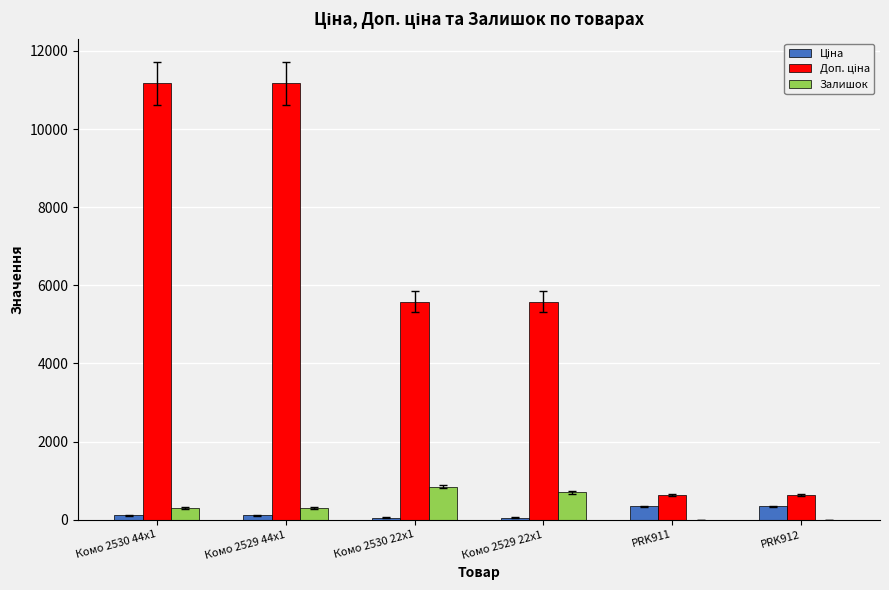

What is the spread (max minus min) of values at PRK912?

634.0